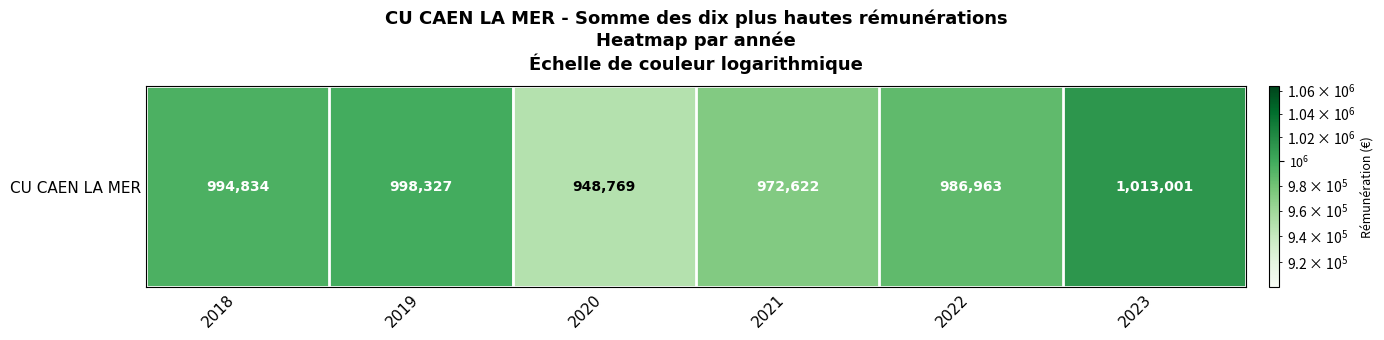

Where is the data nearest to the value 980885?

2022